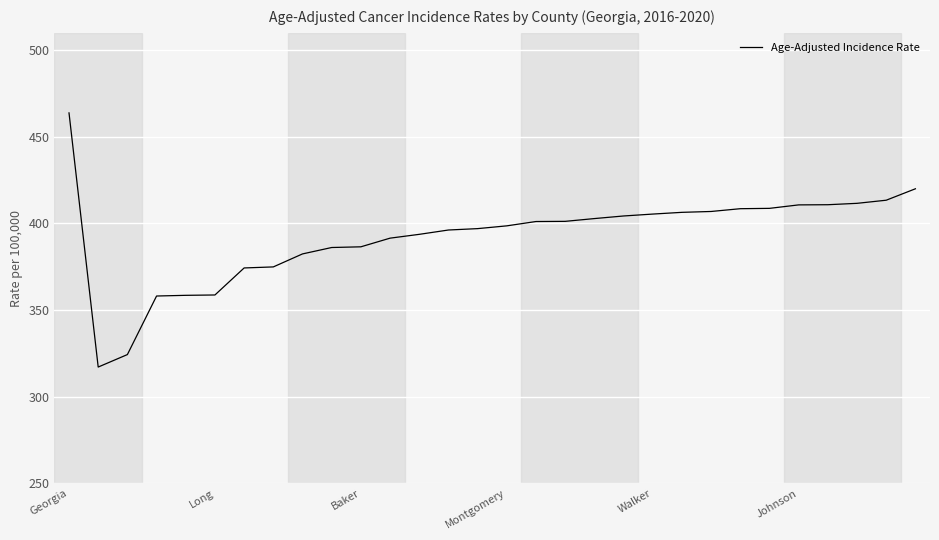

What is the minimum value shown in the chart?

317.1